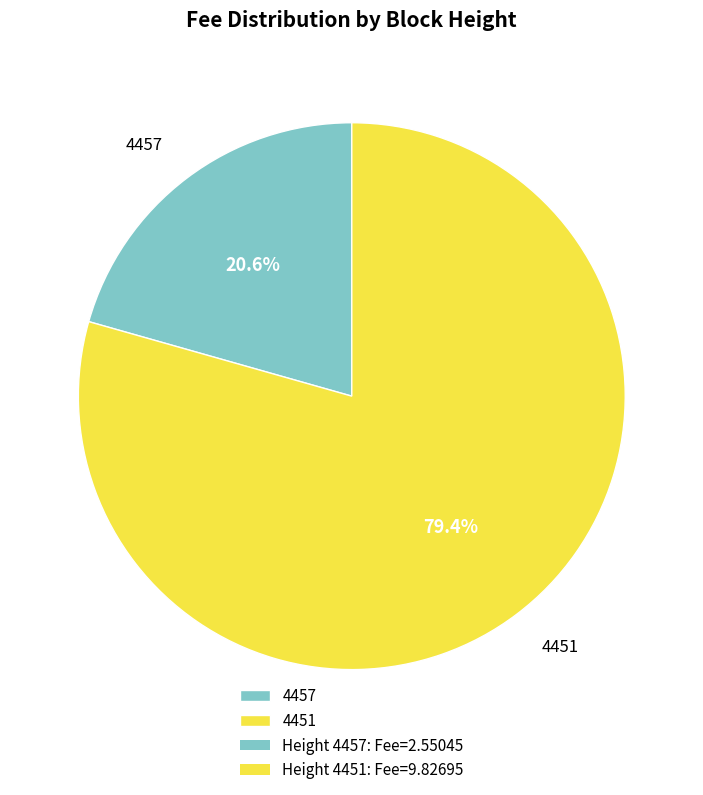

To the nearest percent, what percentage of the pie is 4451?

79%